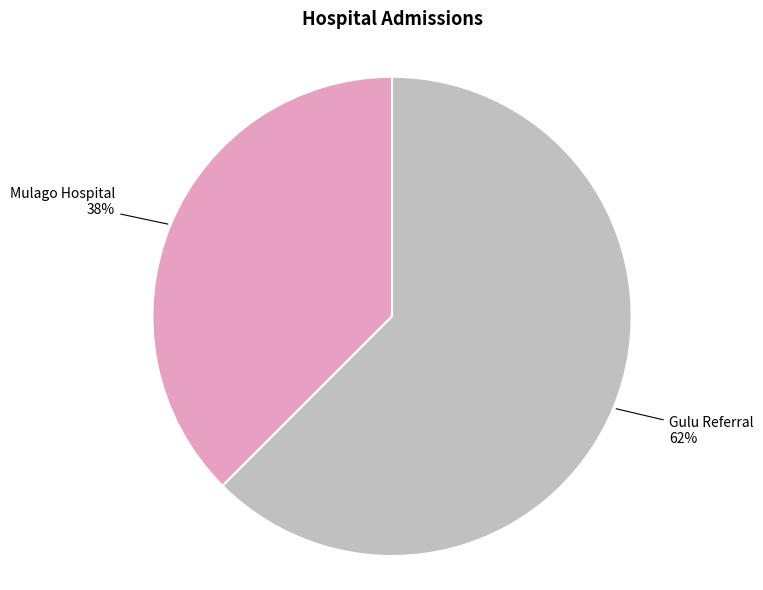

The Mulago Hospital slice represents 38% of the pie. True or false?

True